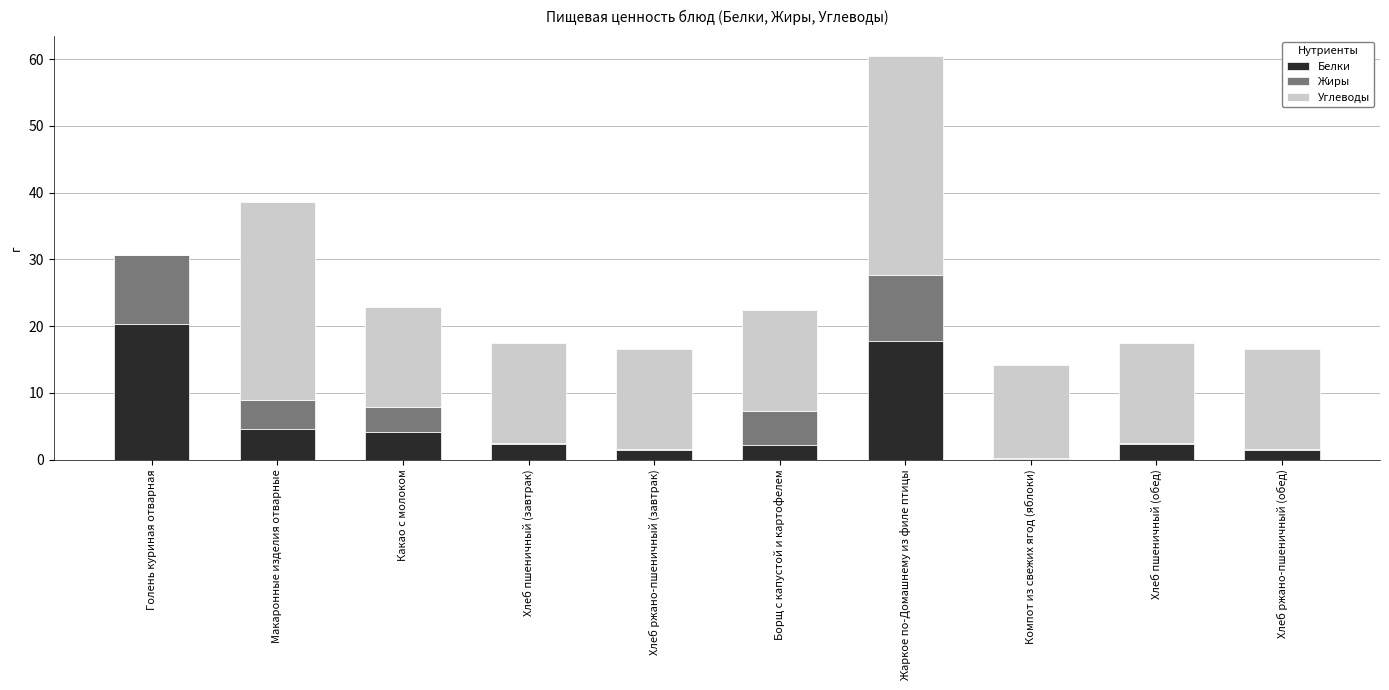

At which category is the sum across all series the highest?

Жаркое по-Домашнему из филе птицы